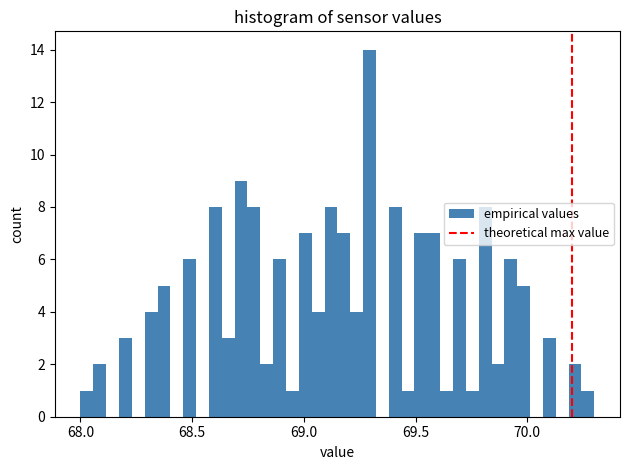

Around what value on the x-axis is the tallest bar? Give the approximate position of its centre, as read against the axis.

69.30